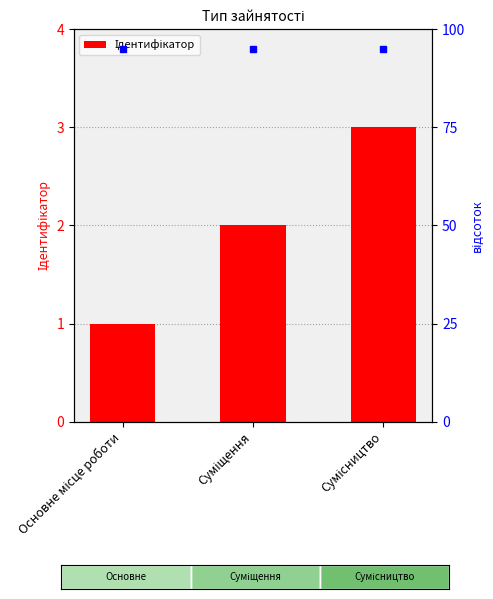

Reading left to right, transcribe all the data shown in this chart.

Основне місце роботи=1	Суміщення=2	Сумісництво=3